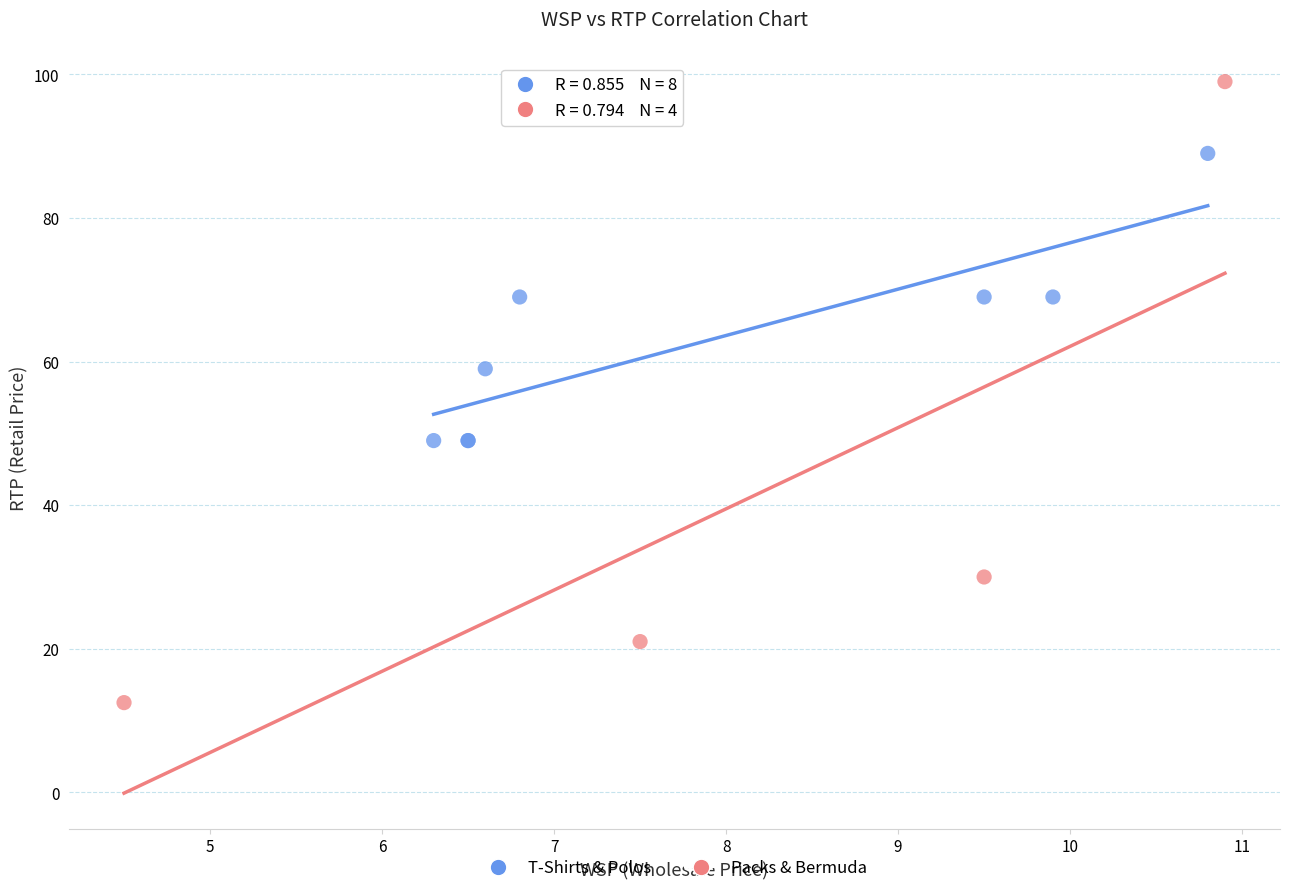

Which series contains the lowest Y value?

Packs & Bermuda